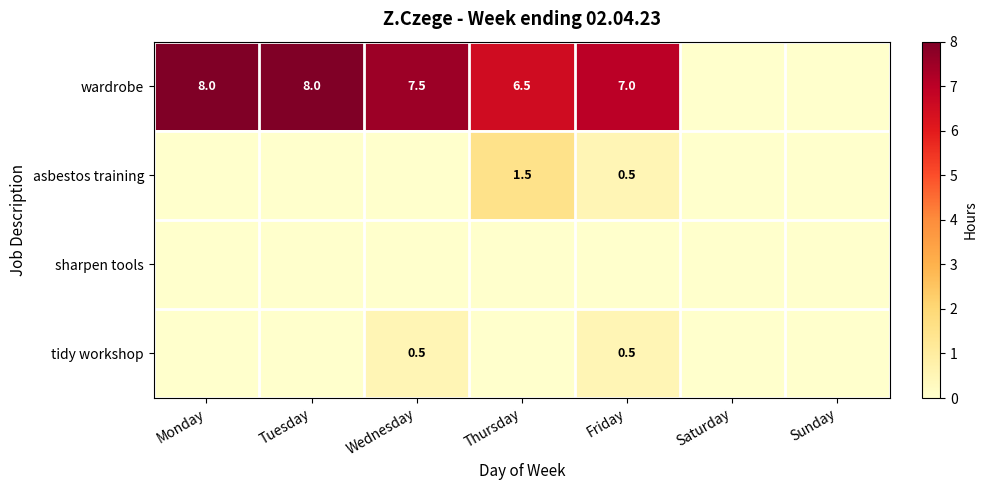

What is the difference between the wardrobe values at Wednesday and Friday?

0.5